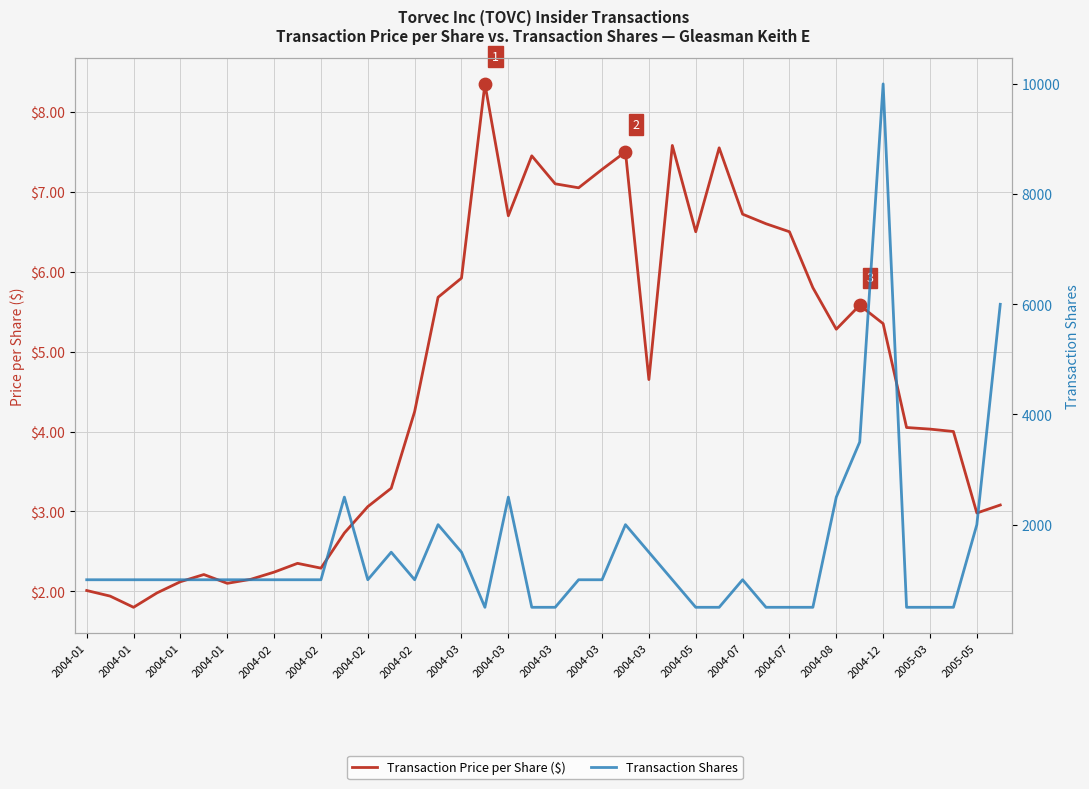

What are all the series names shown in the legend?

Transaction Price per Share ($), Transaction Shares